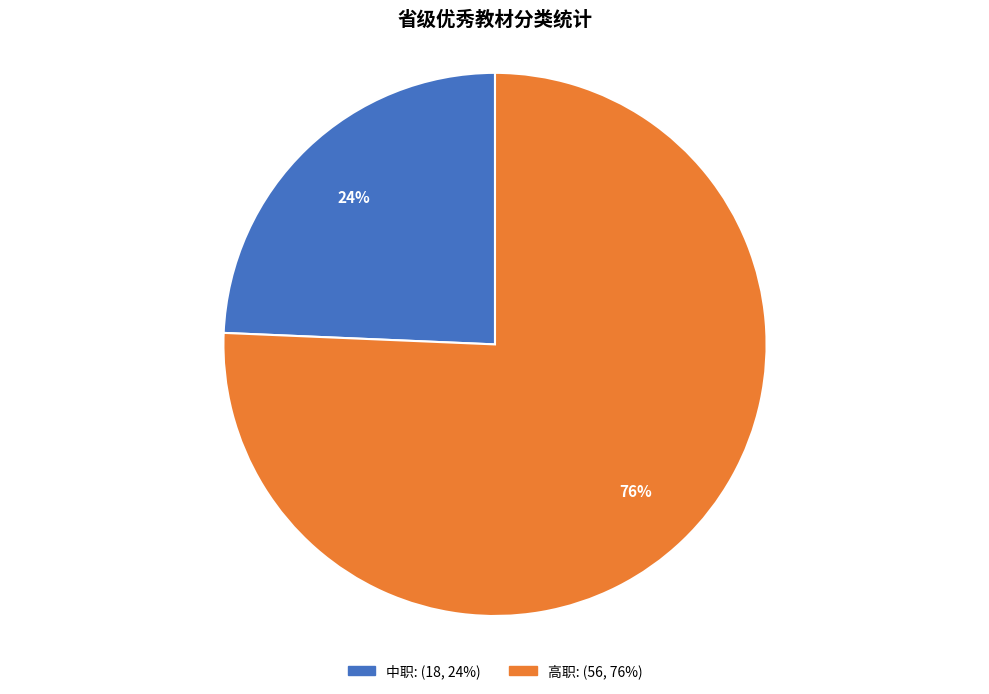

What percentage is the 中职 slice, to the nearest percent?

24%